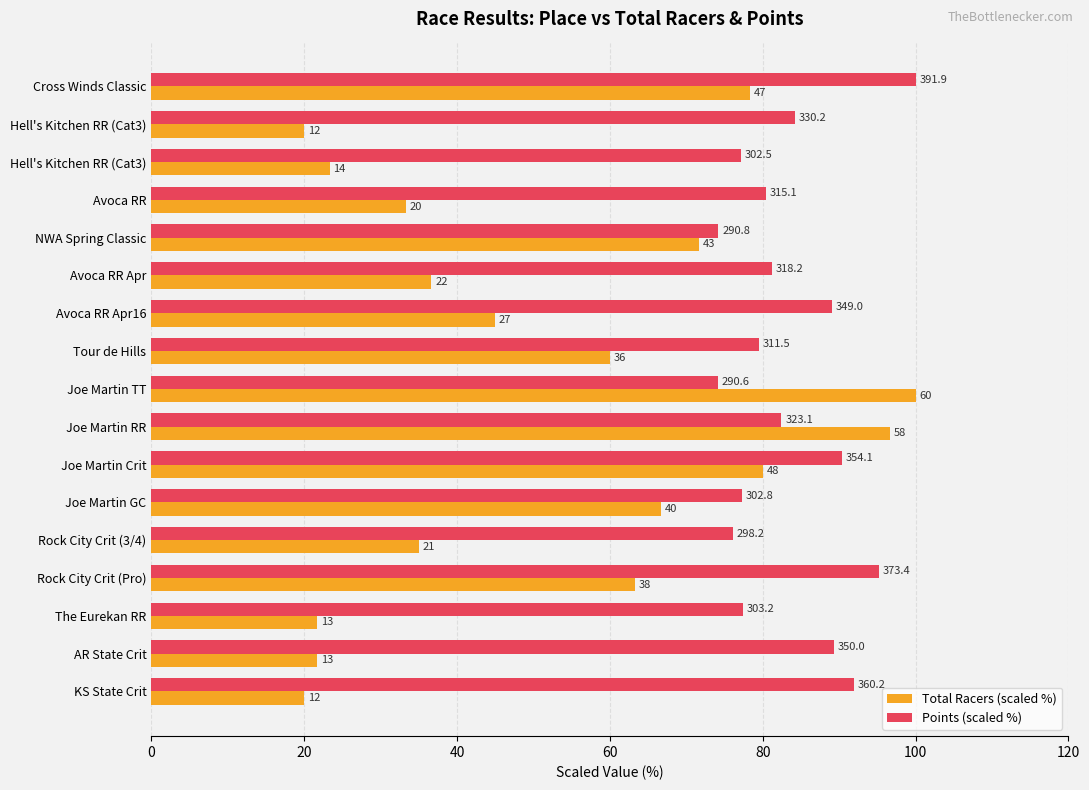

What is the minimum value shown in the chart?

20.0